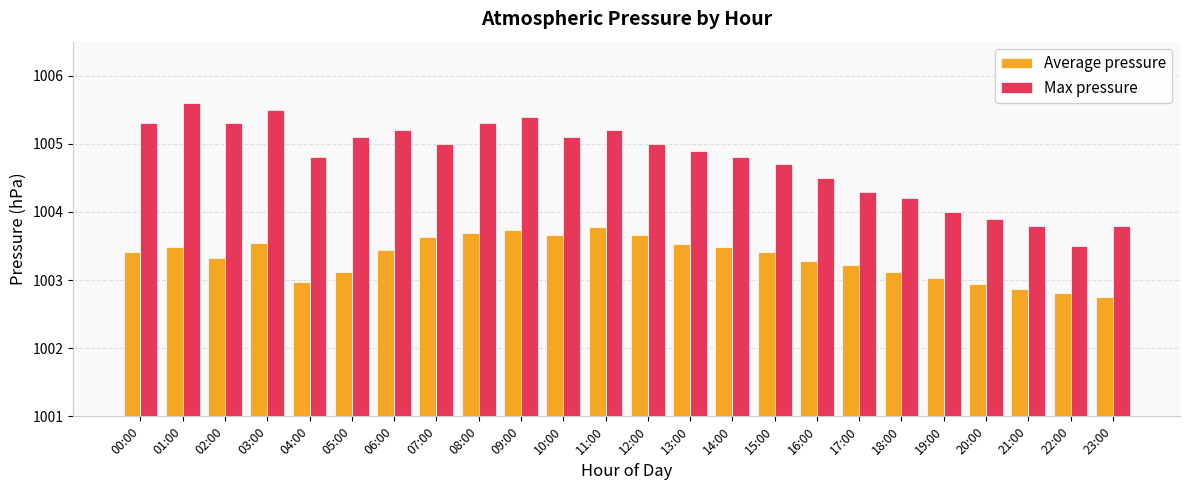

What is the smallest value displayed?

1002.8